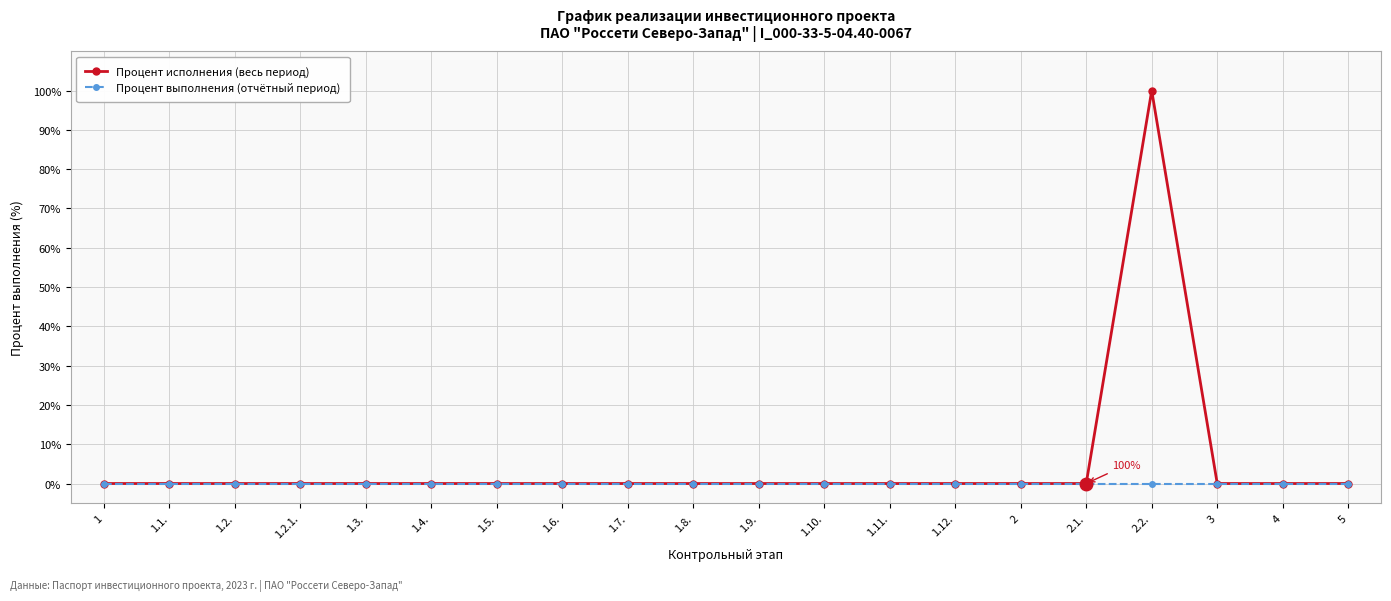

Which series has the largest range (max minus min)?

Процент исполнения (весь период)